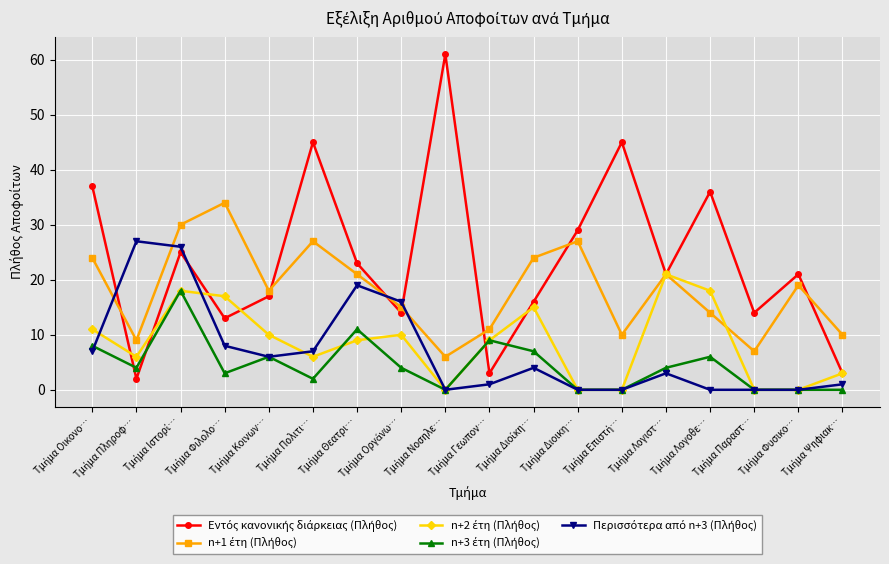

How many lines are shown in the chart?

5